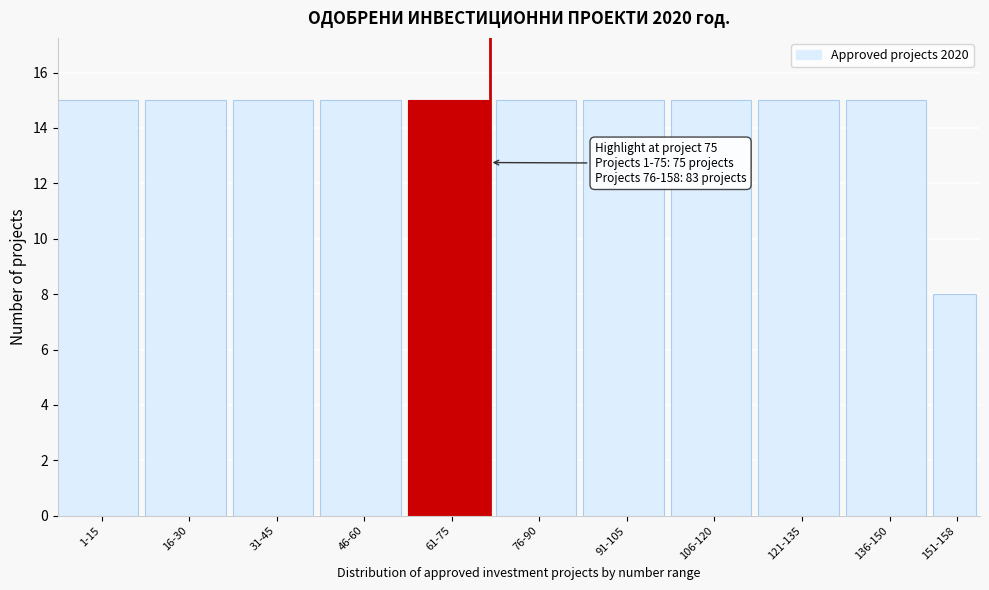

Reading left to right, what are all the values shown in this chart?

15	15	15	15	15	15	15	15	15	15	8